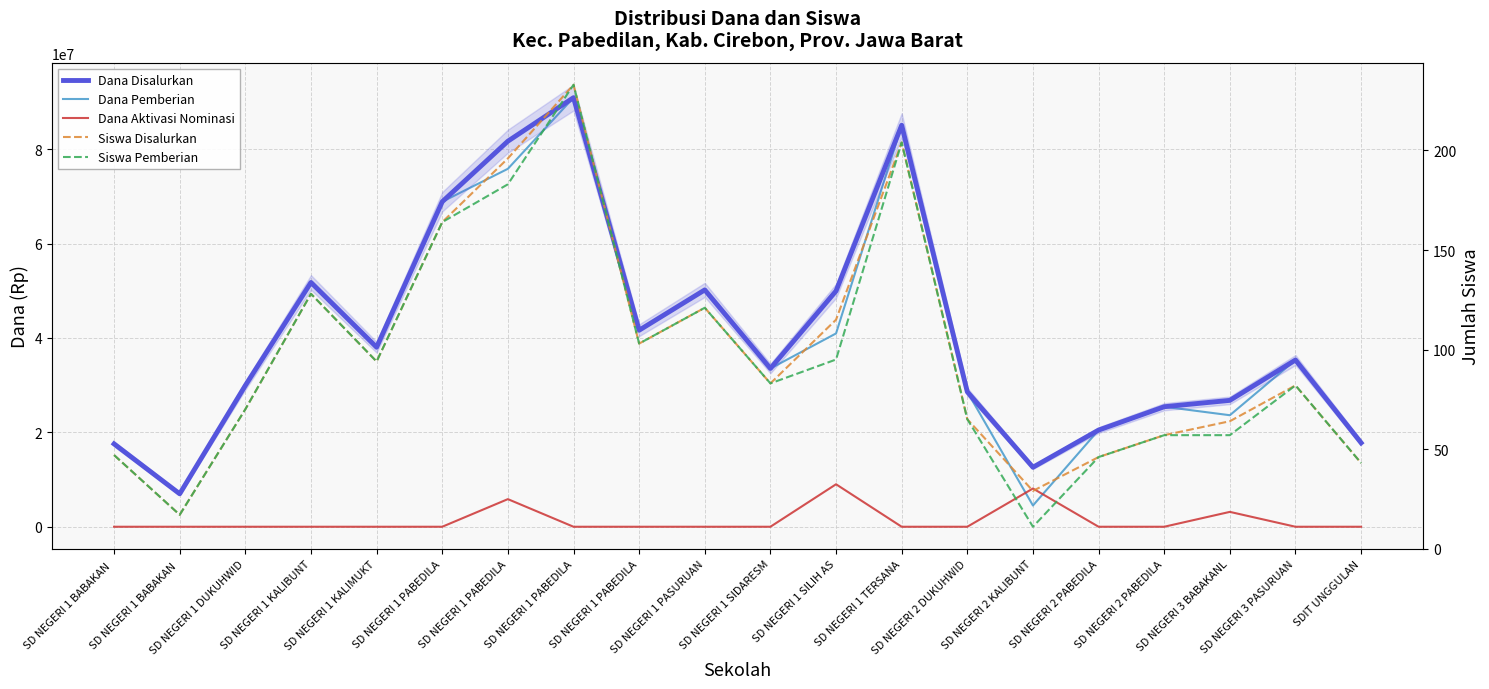

How many lines are shown in the chart?

5